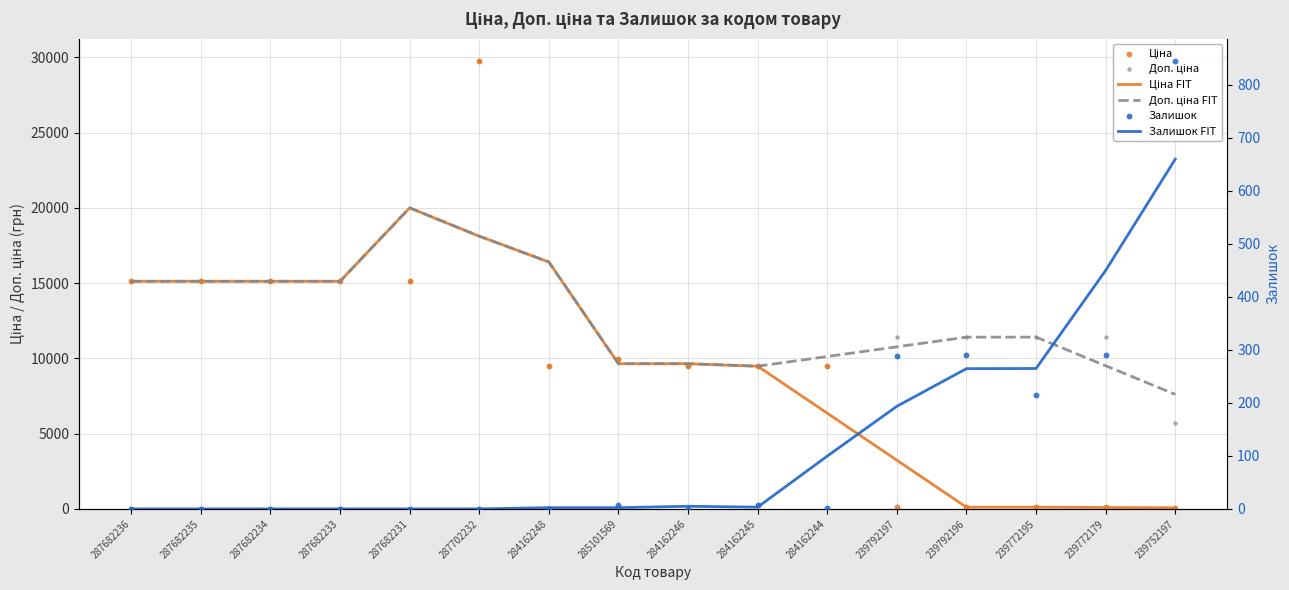

Which series has the largest Y range (max minus min)?

Ціна